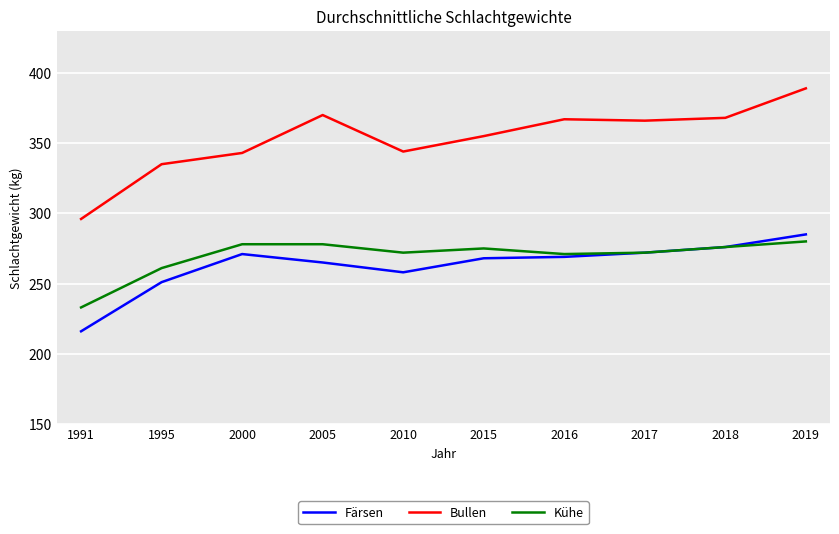

True or false: Färsen and Bullen cross at least once.

False